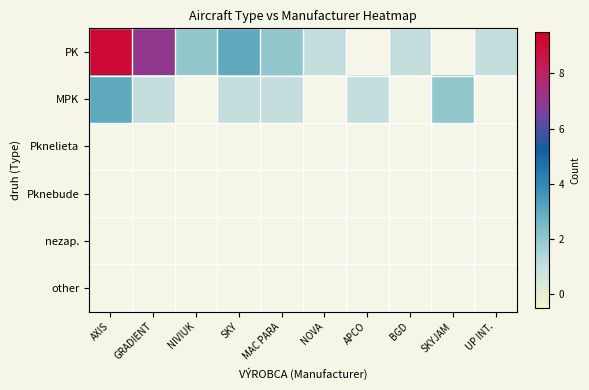

Rank the series by their maximum value, from highest to lowest.

PK, MPK, Pknelieta, Pknebude, nezap., other